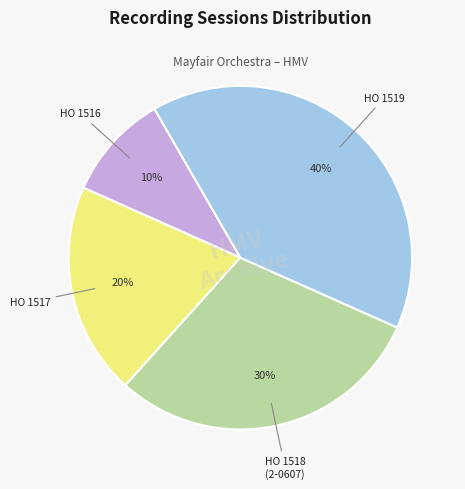

Which has a higher value, HO 1517 or HO 1518 (2-0607)?

HO 1518 (2-0607)